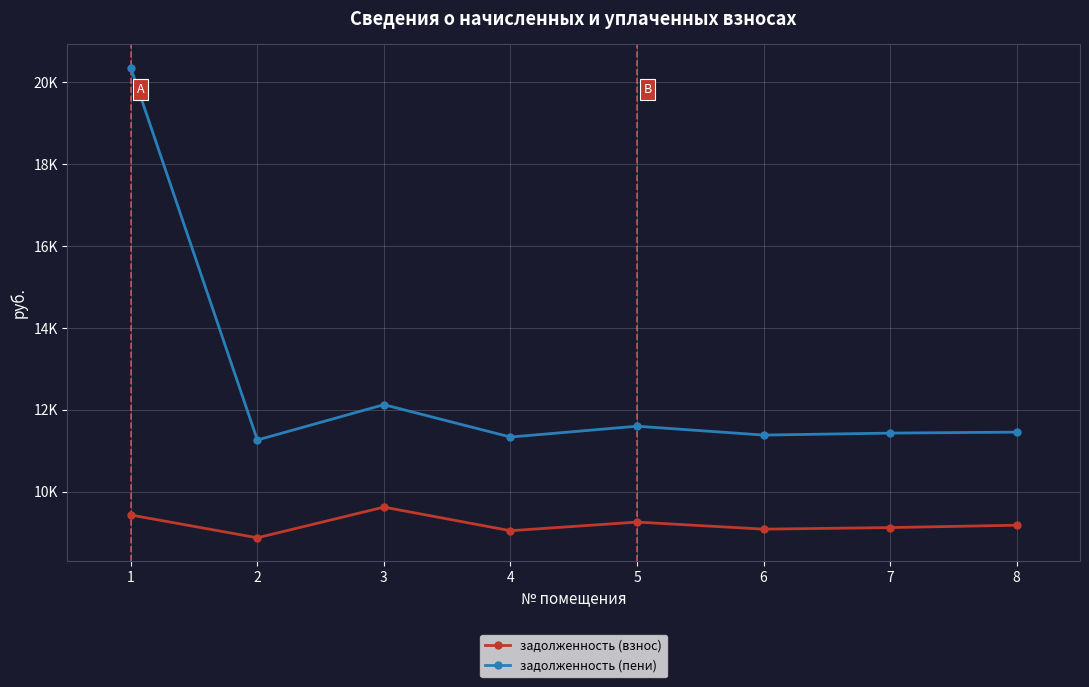

What are all the series names shown in the legend?

задолженность (взнос), задолженность (пени)